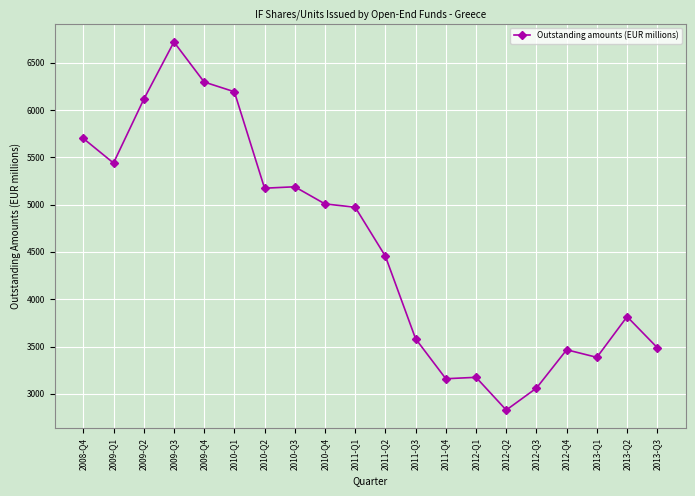

What is the change in value from 2009-Q4 to 2013-Q3?

-2807